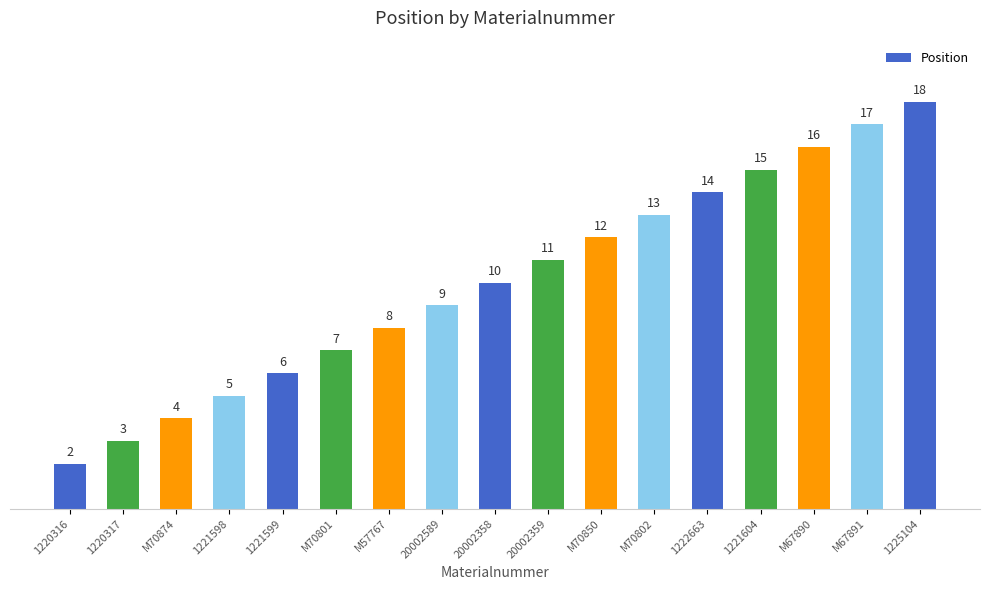

Which label corresponds to the largest value in the chart?

1225104